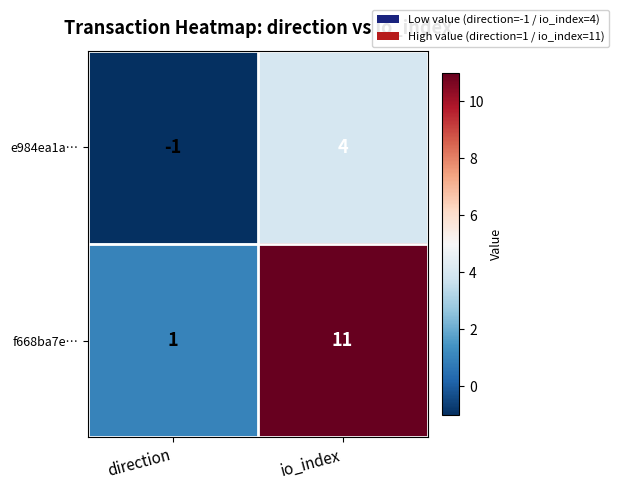

Where is f668ba7e… nearest to the value 6?

direction